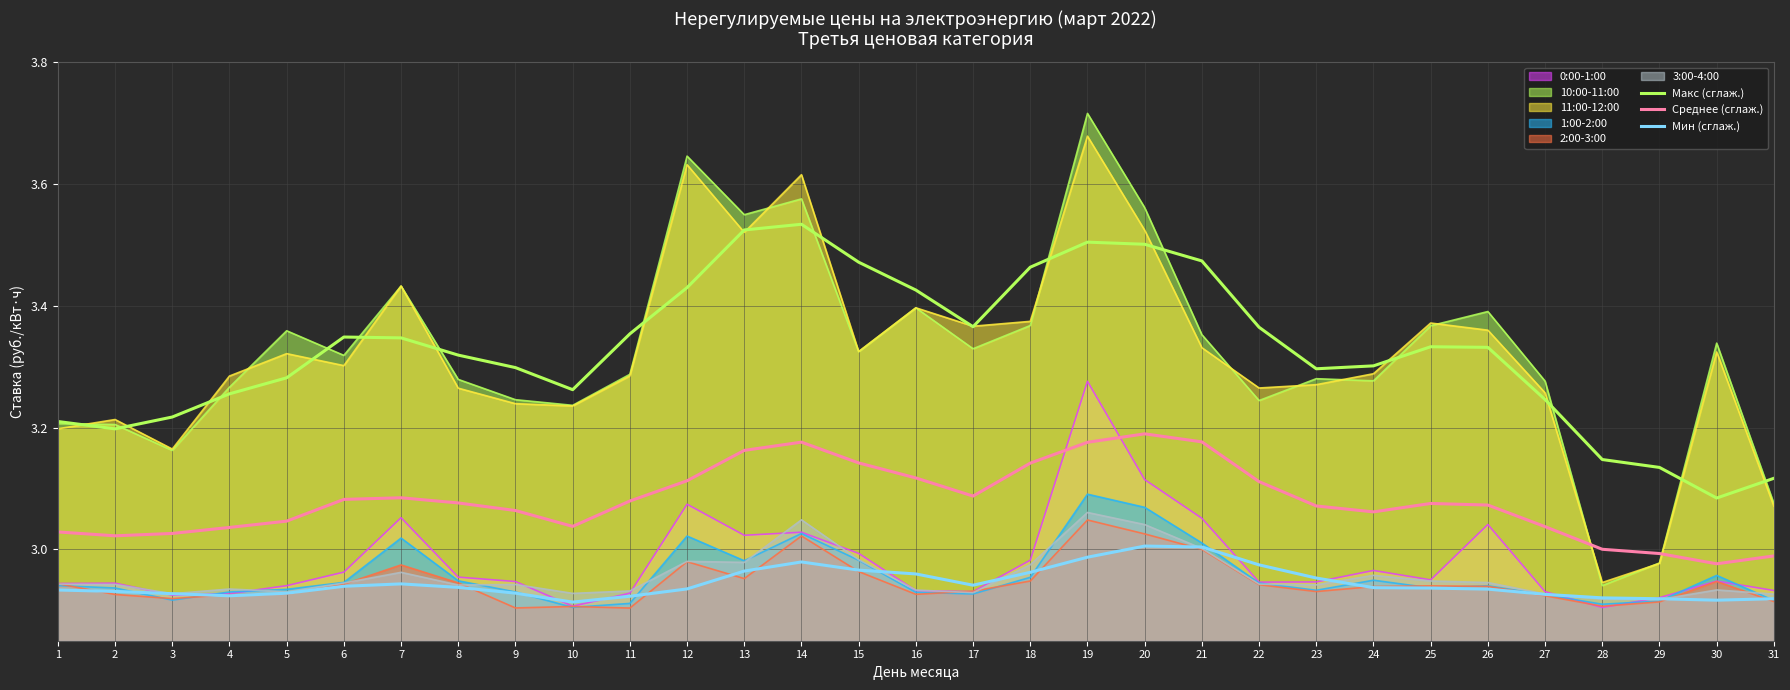

Which series changed the most between 1 and 15?

Макс (сглаж.)